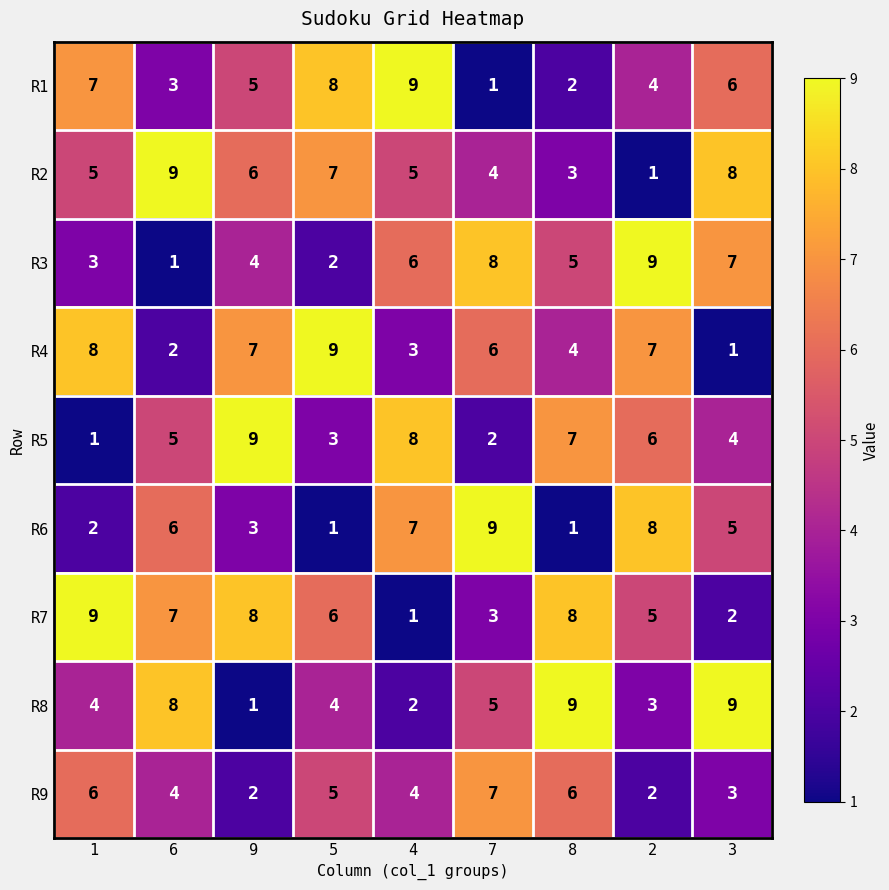

How many R1 values are between 3 and 7?

5